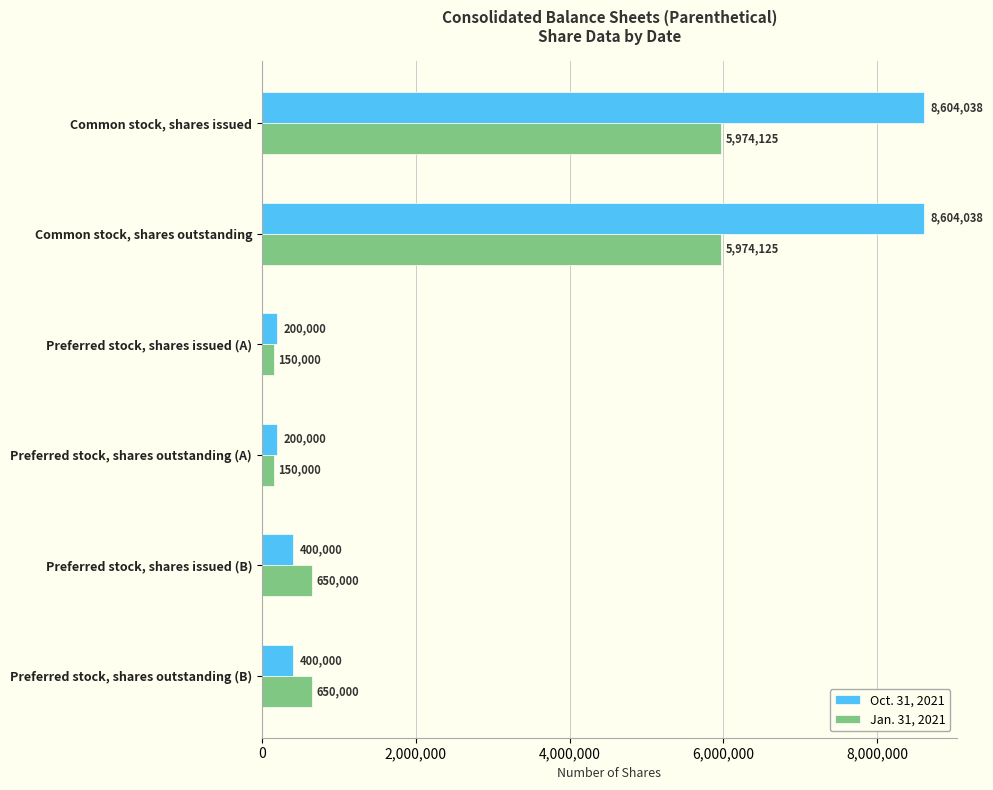

The value of Oct. 31, 2021 at Common stock, shares issued is 11608760. True or false?

False